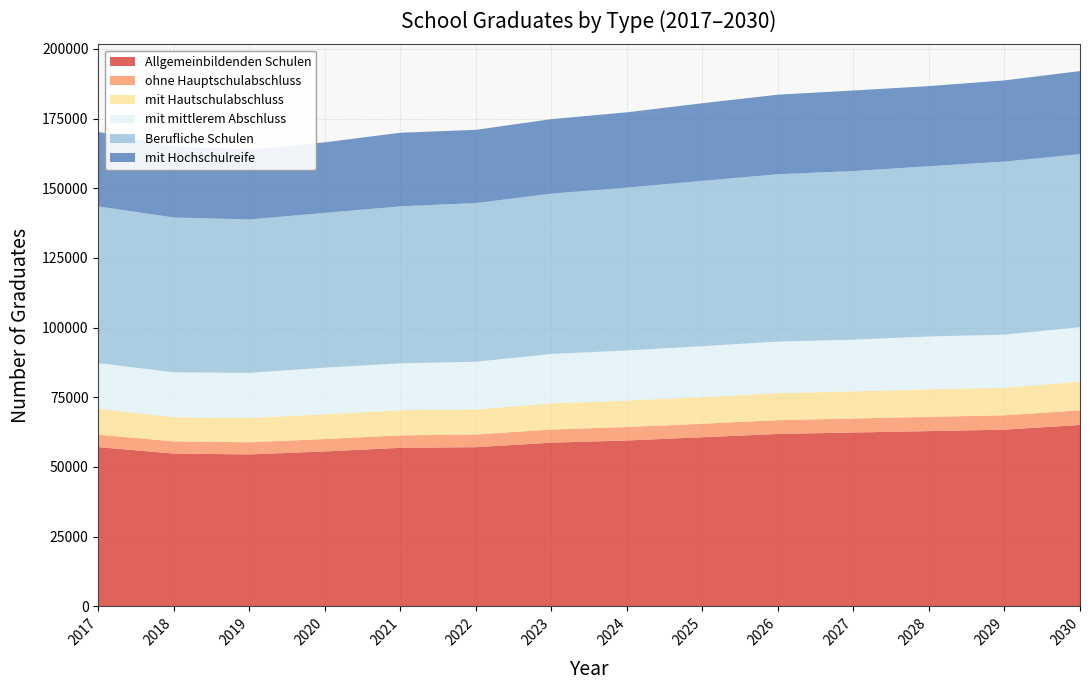

Reading left to right, extract all data points from this chart.

Allgemeinbildenden Schulen: 57130	54811	54500	55561	56872	57096	58717	59495	60666	61849	62362	62864	63384	65063
ohne Hauptschulabschluss: 4454	4370	4361	4451	4457	4525	4728	4831	4822	4947	5031	5110	5138	5261
mit Hautschulabschluss: 9296	8672	8707	8879	9024	9043	9366	9505	9571	9699	9728	9897	9892	10287
mit mittlerem Abschluss: 16412	16100	16201	16757	16822	17093	17739	17968	18280	18499	18543	18947	19063	19560
Berufliche Schulen: 56173	55550	55031	55504	56325	56920	57507	58410	59320	60025	60496	61073	62075	62066
mit Hochschulreife: 26750	25504	25066	25309	26404	26270	26719	27026	27828	28539	28895	28745	29126	29790